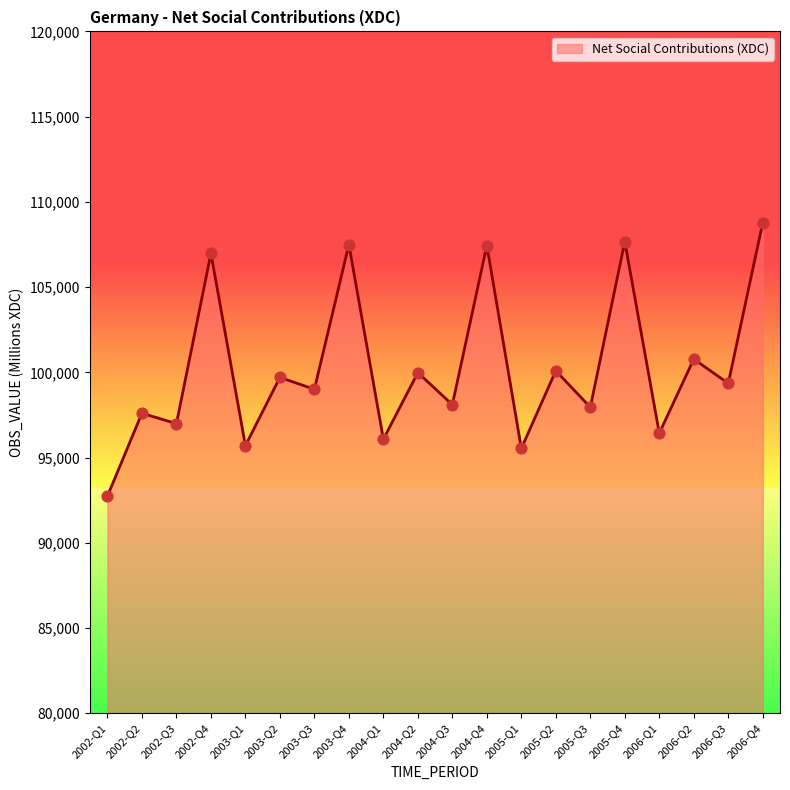

Between 2005-Q4 and 2003-Q1, which is larger?

2005-Q4